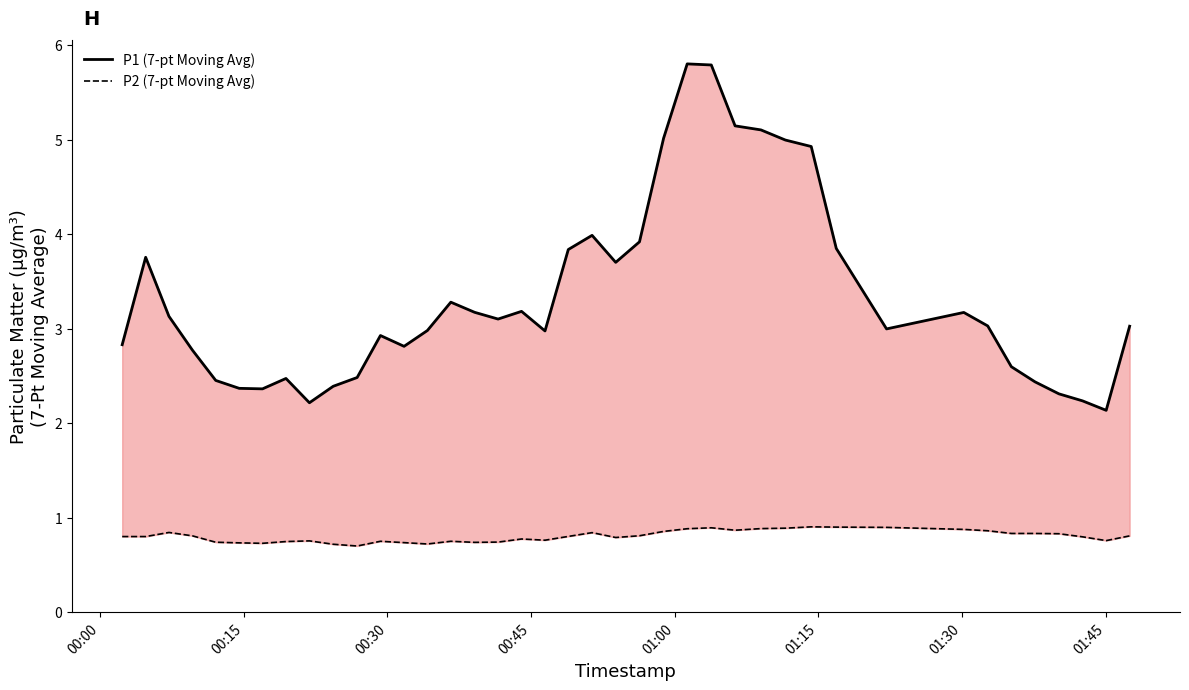

At how many categories does at least one series exceed 1?

40